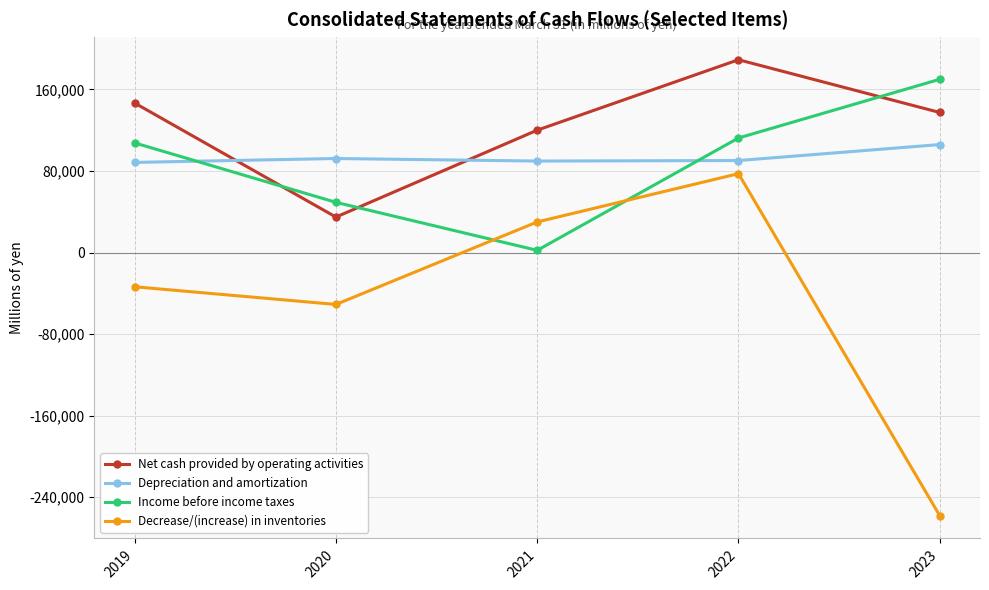

The Decrease/(increase) in inventories series shows 37196 at 2022. True or false?

False